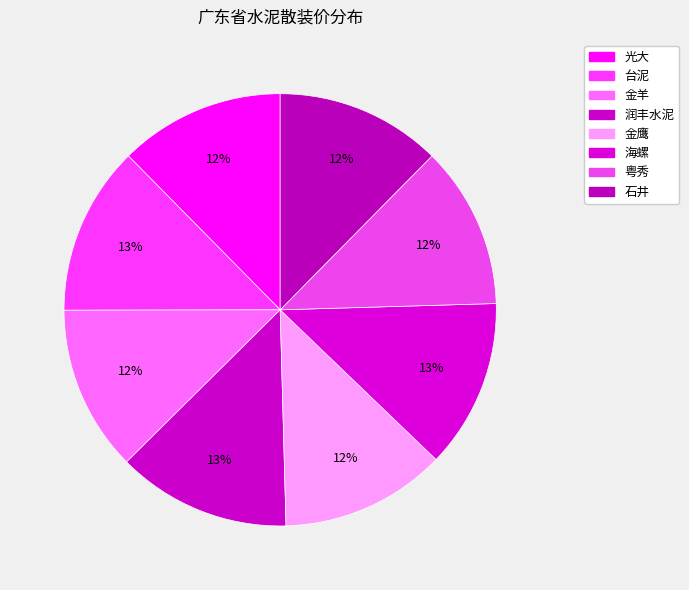

Is it true that 台泥 is 7% of the pie?

False